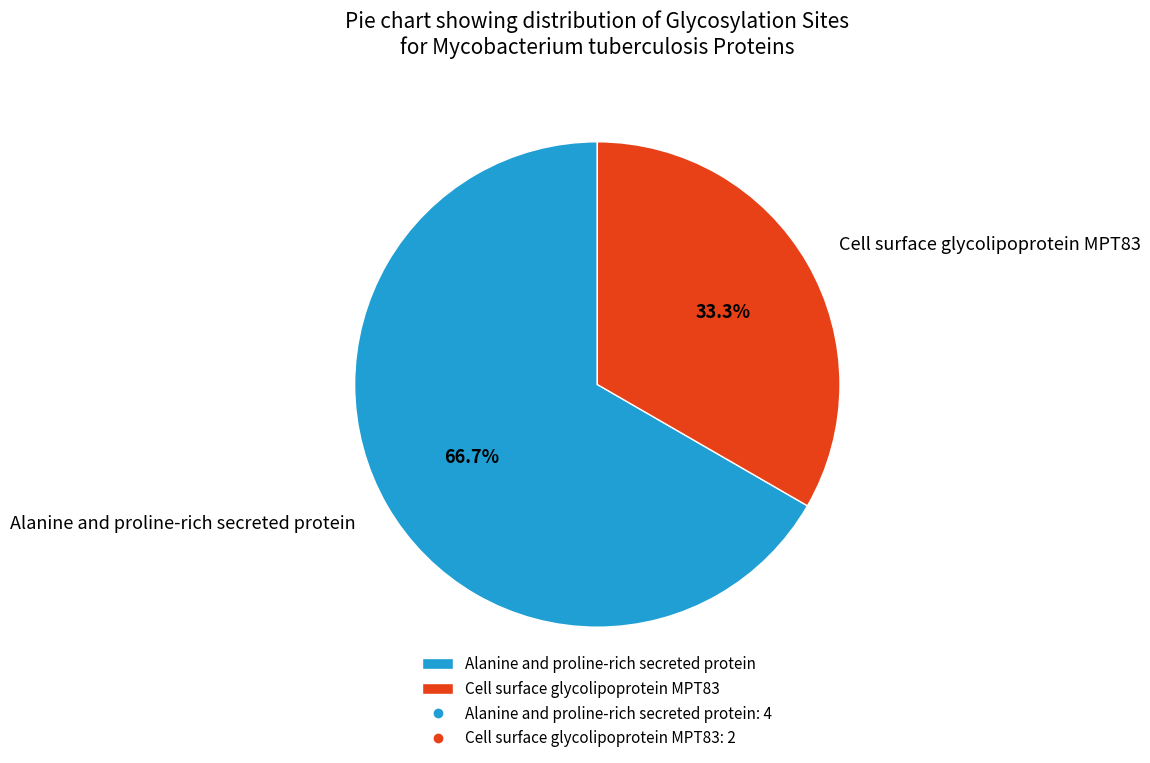

Count the number of slices in the pie.

2